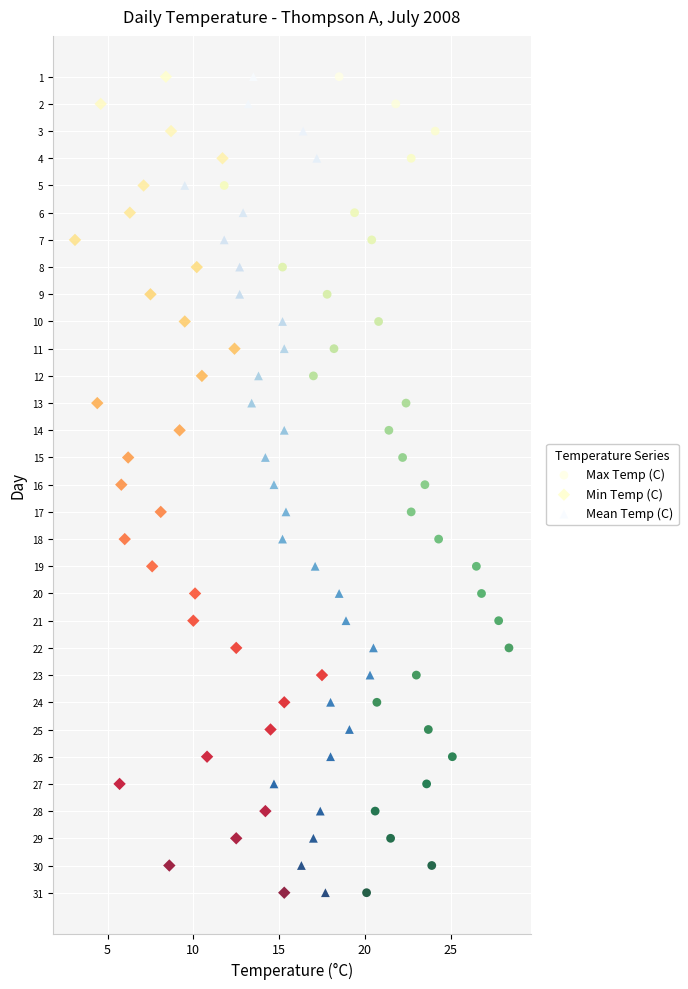

What are all the series names shown in the legend?

Max Temp (C), Min Temp (C), Mean Temp (C)